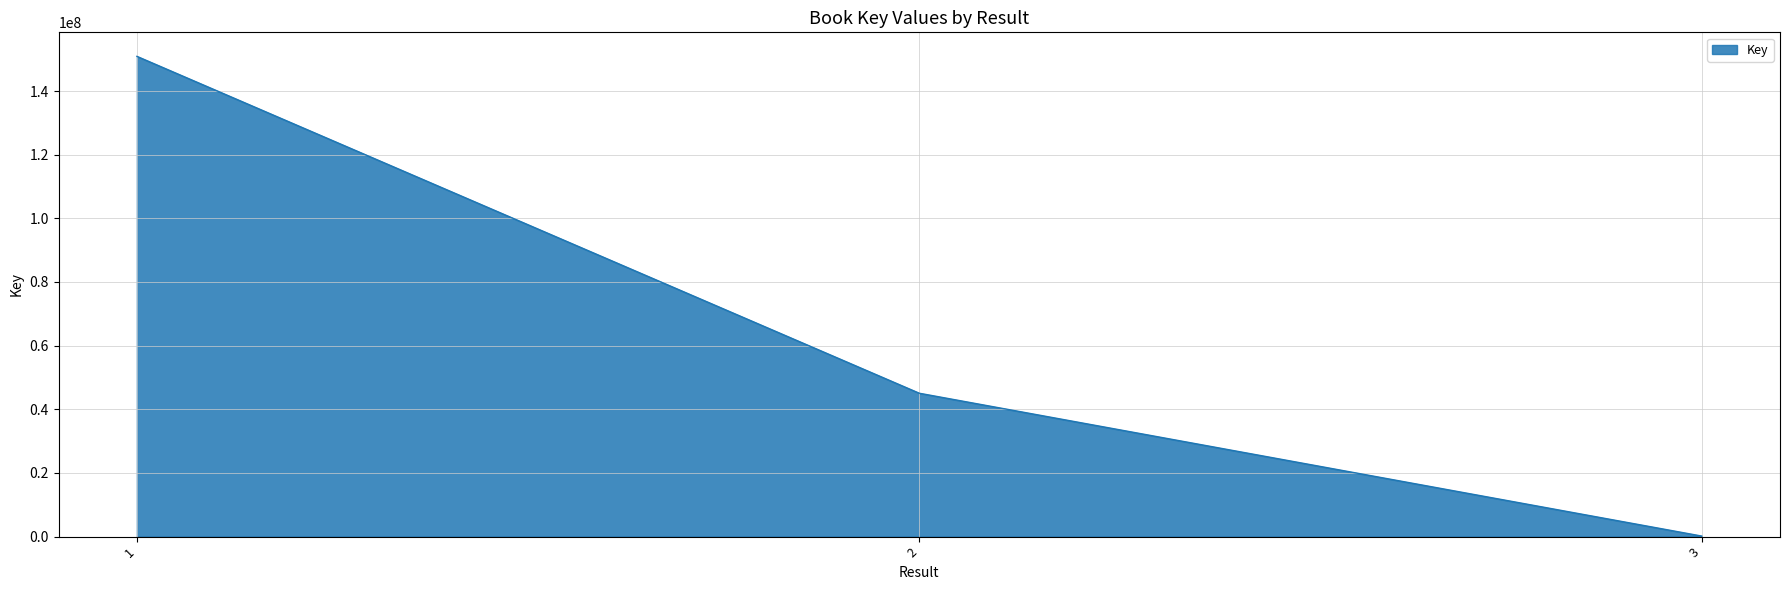

Where does the data first go above 45041829?

1